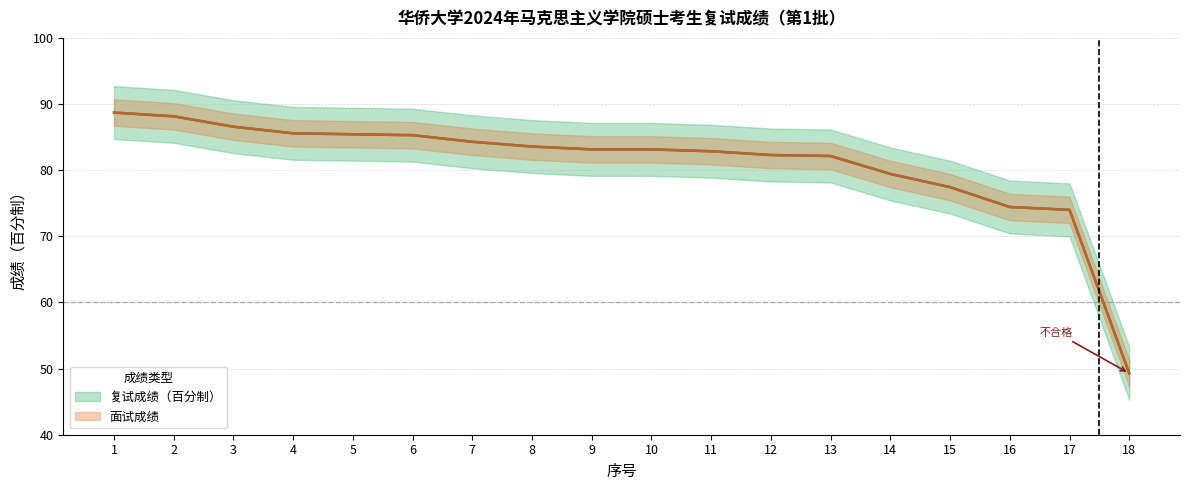

How many series are shown in this chart?

2